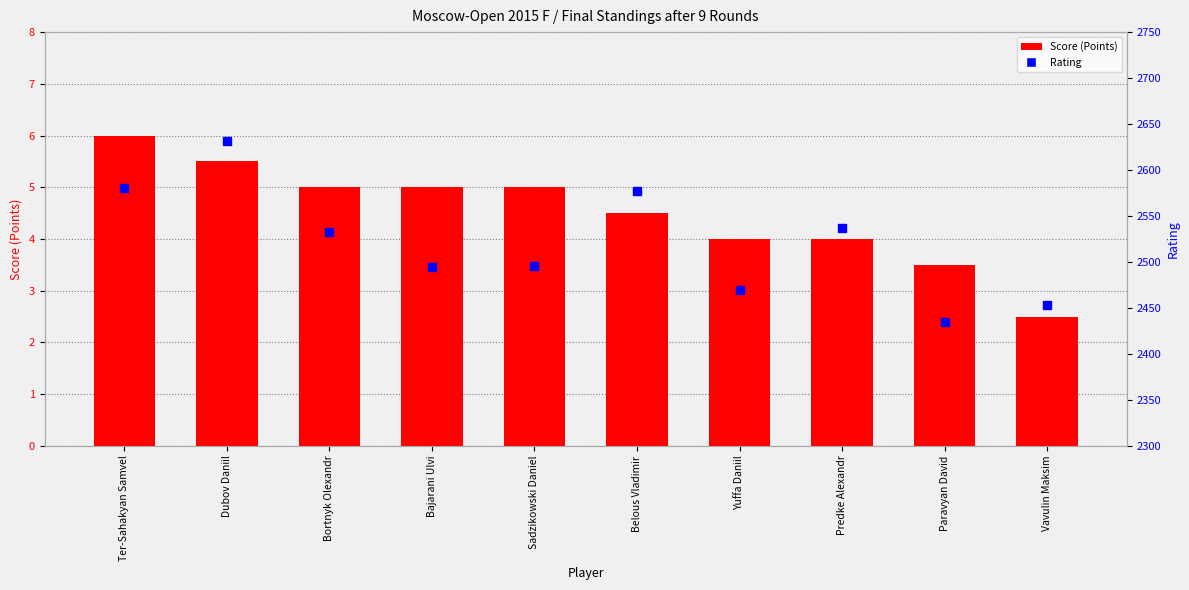

Reading left to right, extract all data points from this chart.

Score (Points): Ter-Sahakyan Samvel=6.0	Dubov Daniil=5.5	Bortnyk Olexandr=5.0	Bajarani Ulvi=5.0	Sadzikowski Daniel=5.0	Belous Vladimir=4.5	Yuffa Daniil=4.0	Predke Alexandr=4.0	Paravyan David=3.5	Vavulin Maksim=2.5
Rating: Ter-Sahakyan Samvel=2580.0	Dubov Daniil=2632.0	Bortnyk Olexandr=2533.0	Bajarani Ulvi=2494.0	Sadzikowski Daniel=2496.0	Belous Vladimir=2577.0	Yuffa Daniil=2469.0	Predke Alexandr=2537.0	Paravyan David=2435.0	Vavulin Maksim=2453.0